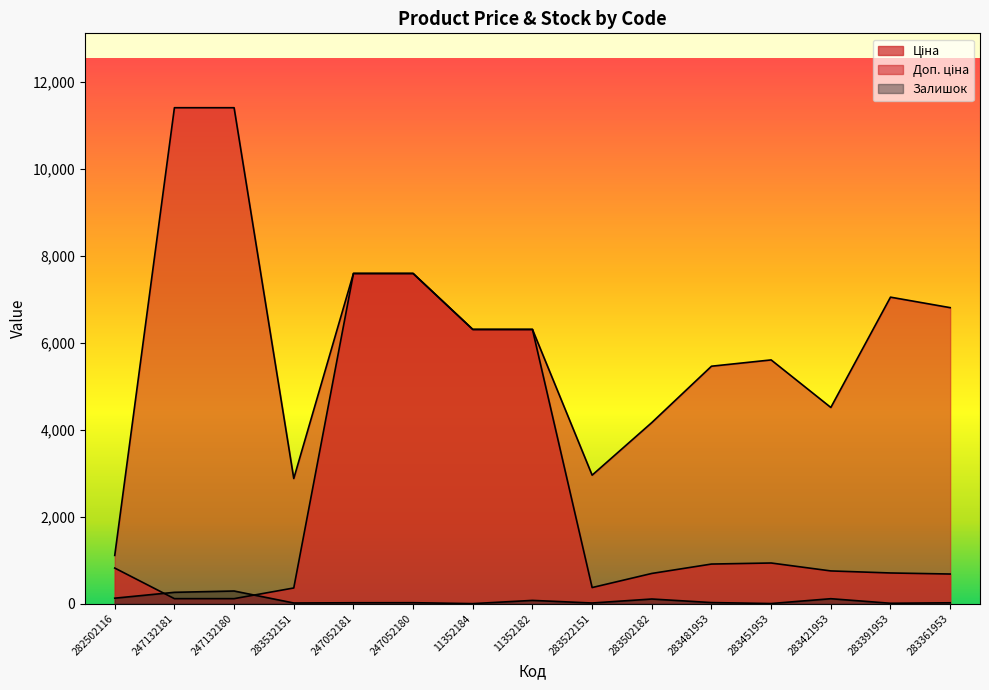

What is the difference between the maximum and minimum values in the Ціна series?

7482.4